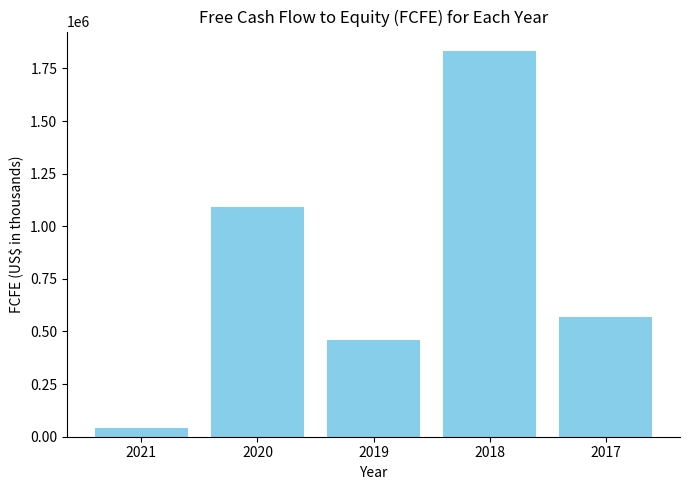

At which label is the value closest to 938484?

2020